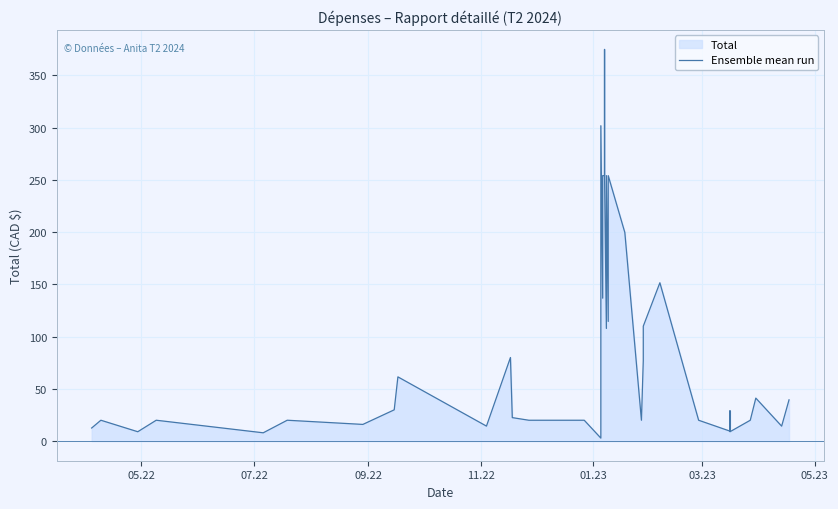

How many points are lower than both their immediate neighbors (excluding endpoints)?

12